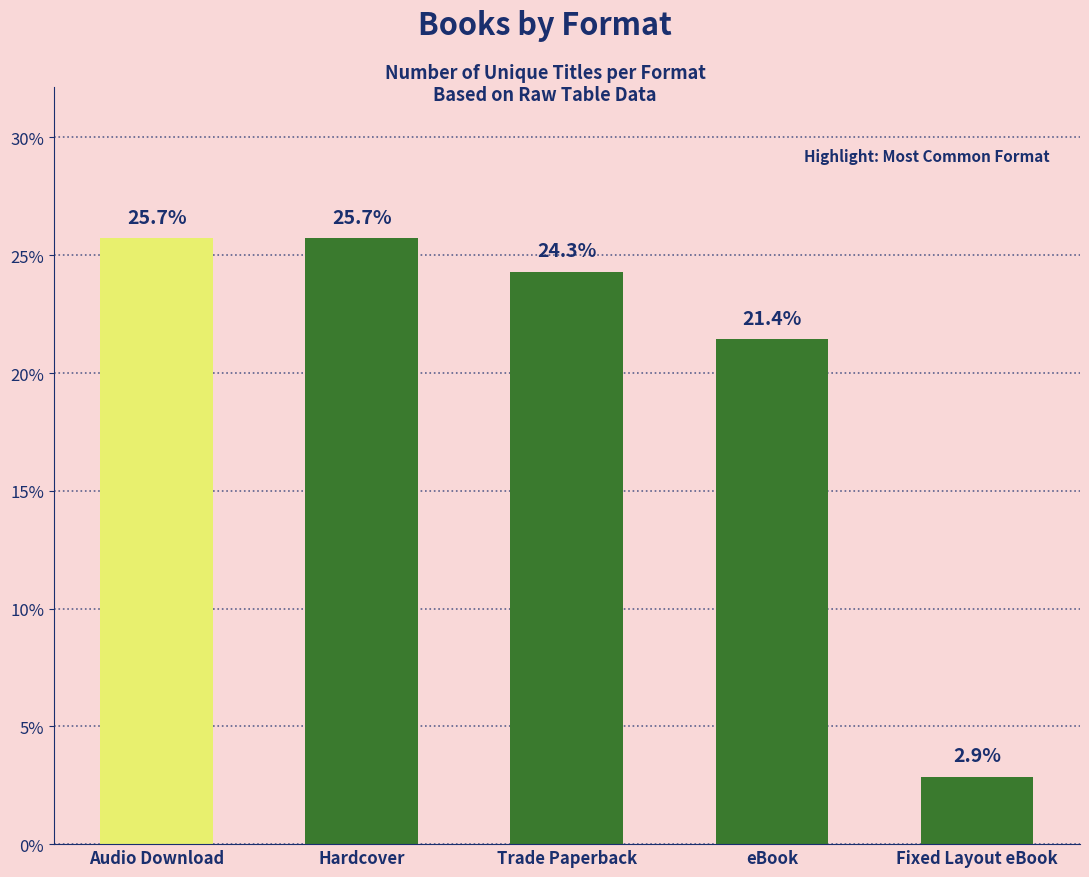

What is the change in value from Audio Download to eBook?

-4.3